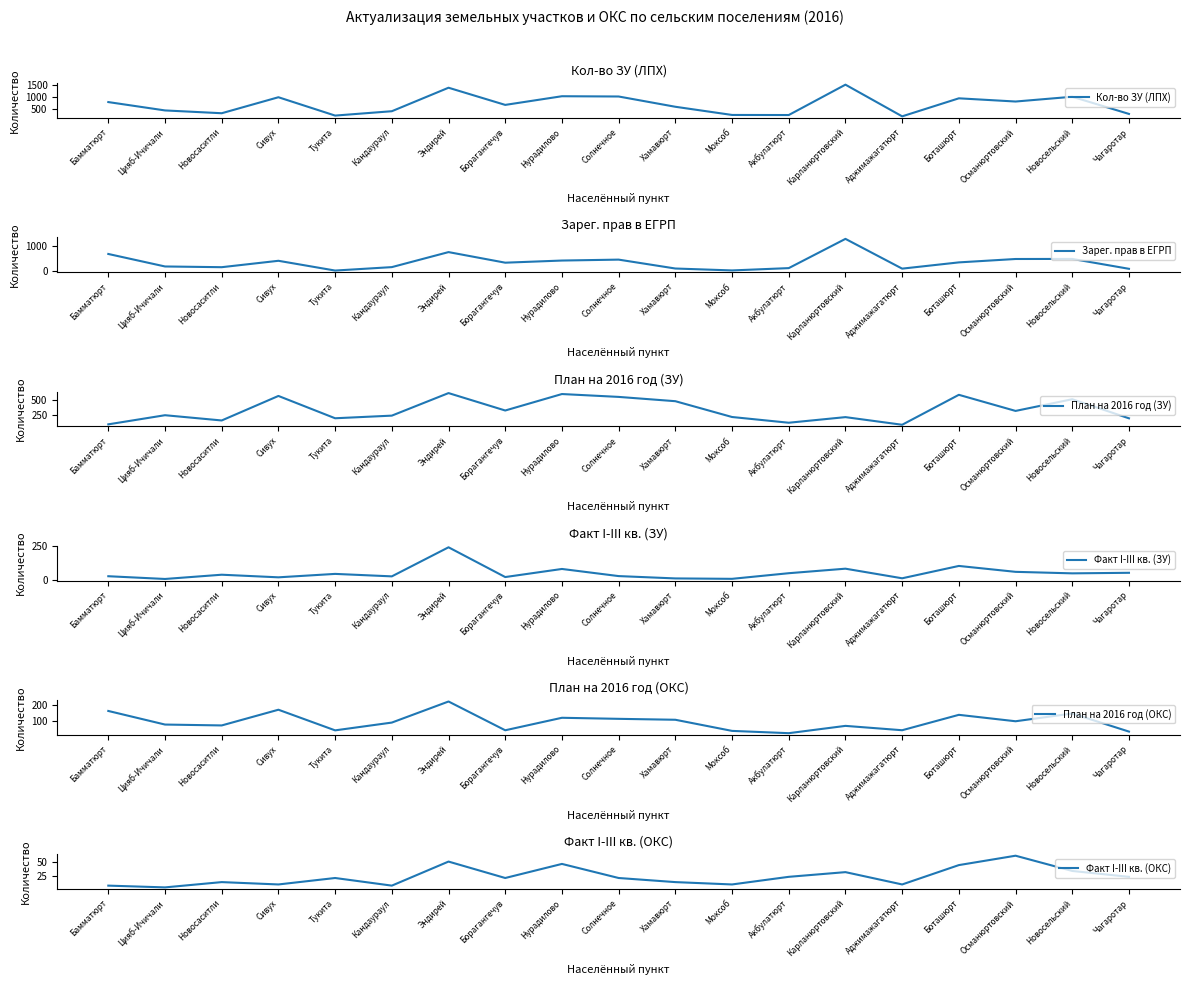

What is the difference between the maximum and minimum values in the План на 2016 год (ОКС) series?

197.1